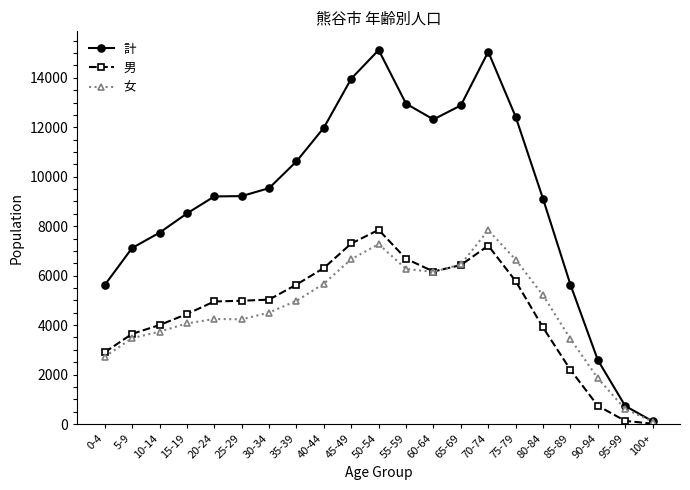

Which series has the widest spread of values?

計